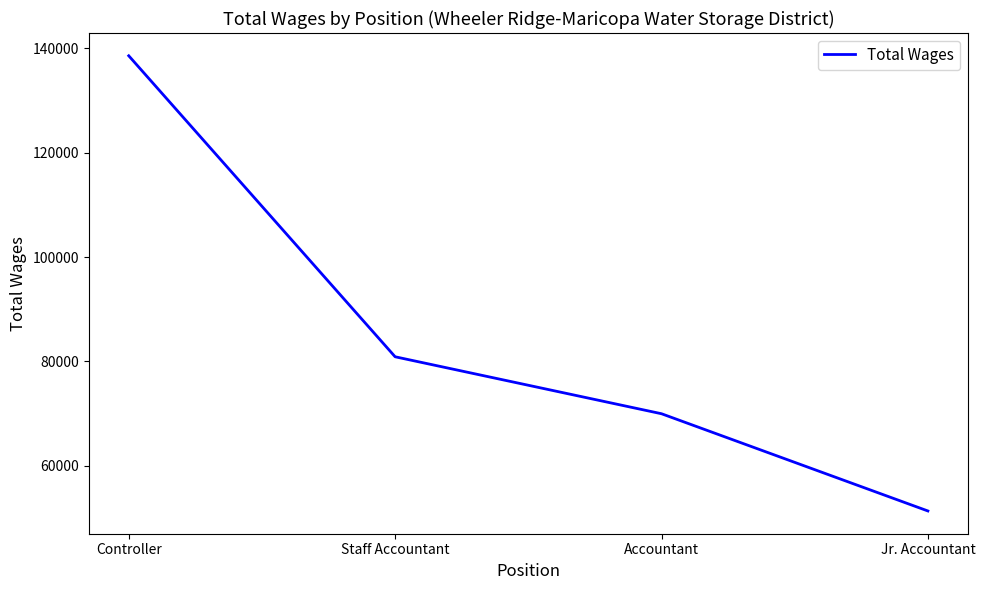

The chart shows a value of 239622 at Controller. True or false?

False